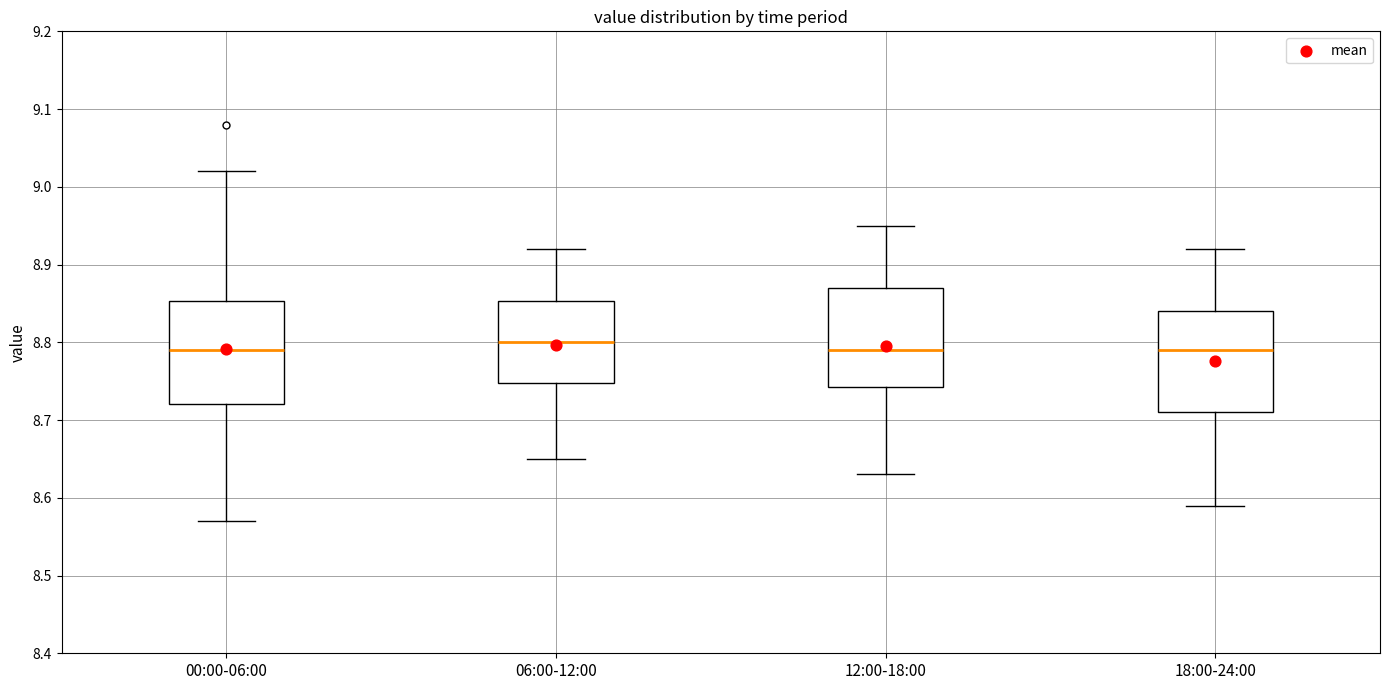

Reading left to right, transcribe this box plot: for each box, give where its median line is, the range the box spans, and where its two whiskers end, as read against the y-axis. The values are not printed on the chart, so give them approximately, as read against the axis.

00:00-06:00: median 8.79, box 8.72 to 8.85, whiskers 8.57 to 9.02
06:00-12:00: median 8.80, box 8.75 to 8.85, whiskers 8.65 to 8.92
12:00-18:00: median 8.79, box 8.74 to 8.87, whiskers 8.63 to 8.95
18:00-24:00: median 8.79, box 8.71 to 8.84, whiskers 8.59 to 8.92